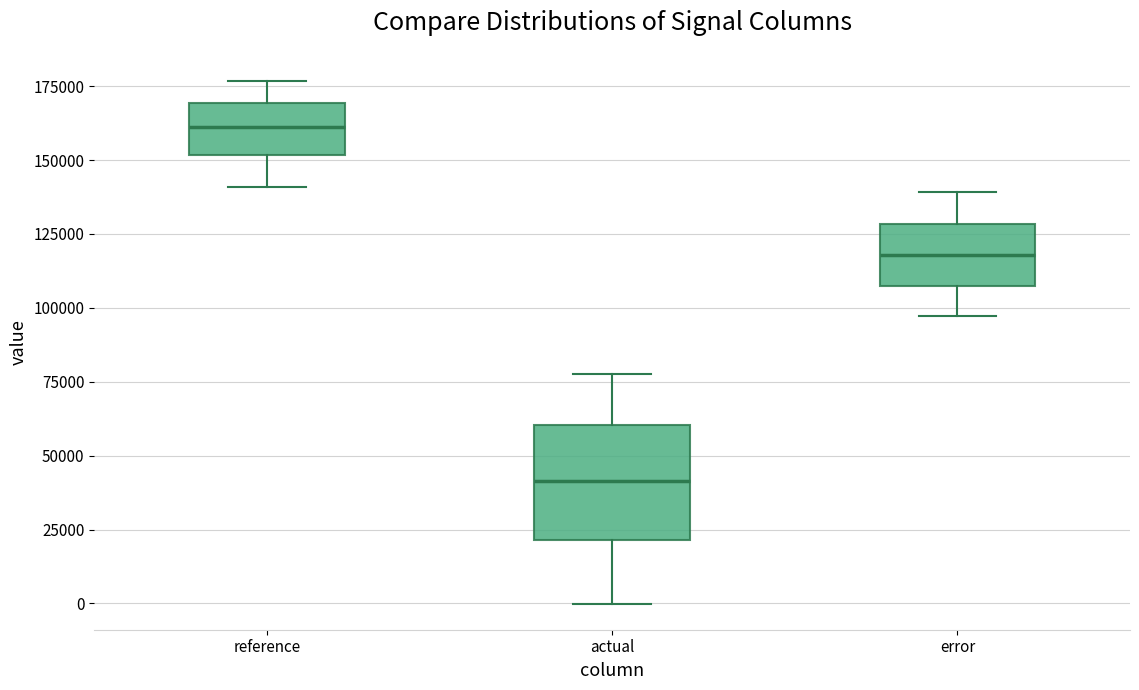

Where is the upper edge of the box for error on the y-axis? The values are not printed on the chart, so give them approximately, as read against the axis.

130000